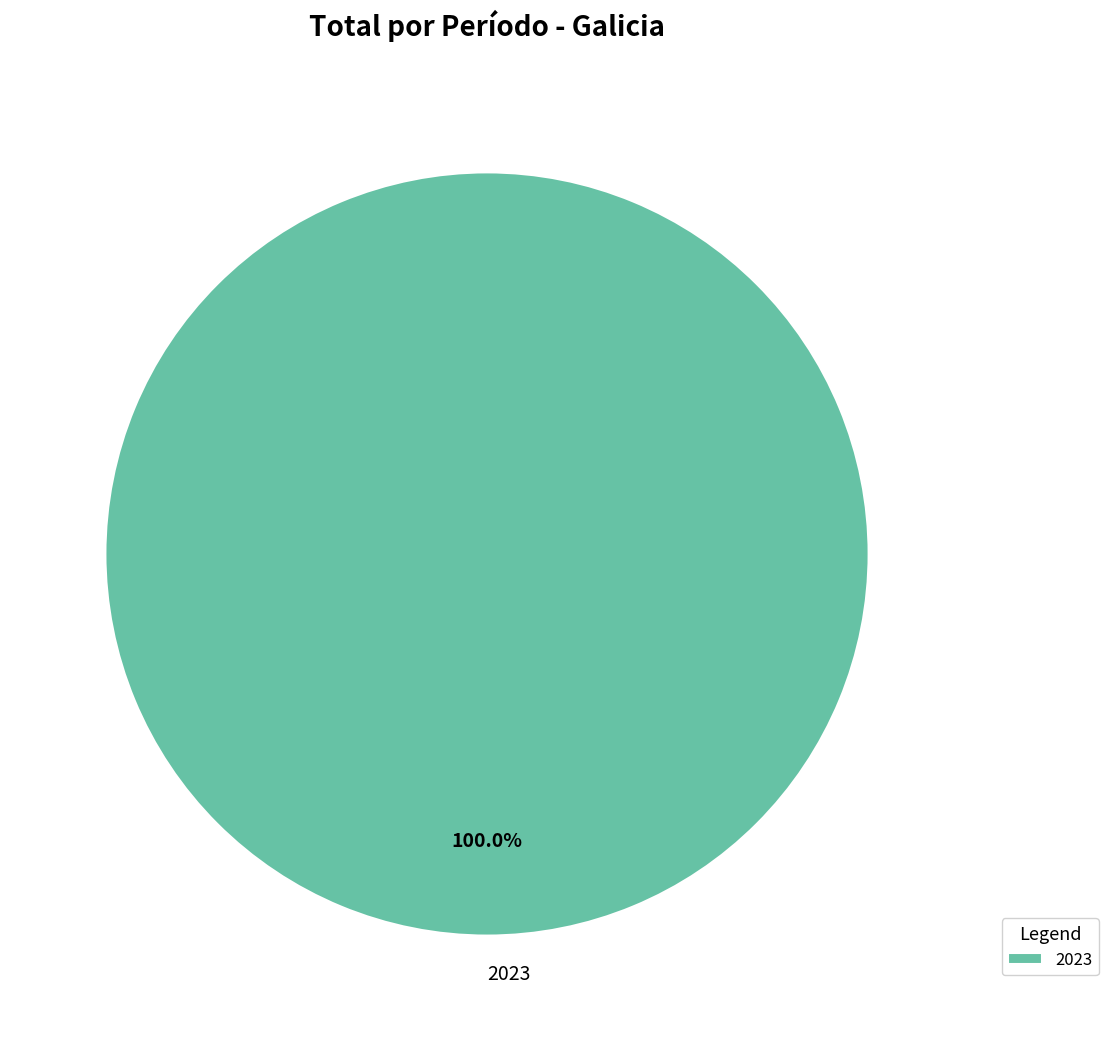

How many slices are in this pie chart?

1